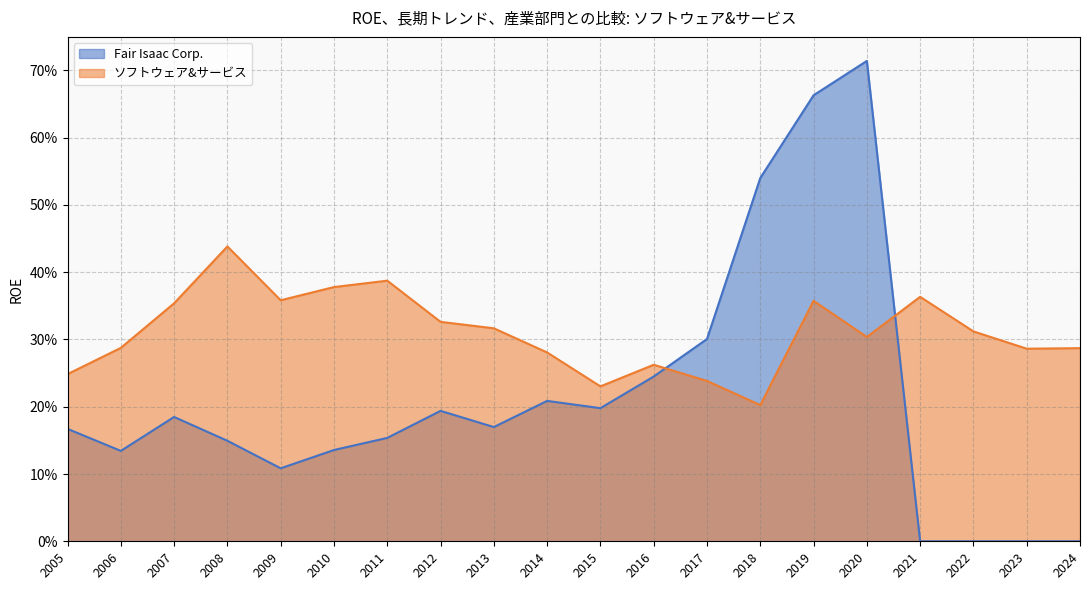

Where do Fair Isaac Corp. and ソフトウェア&サービス first cross each other?

2016 and 2017